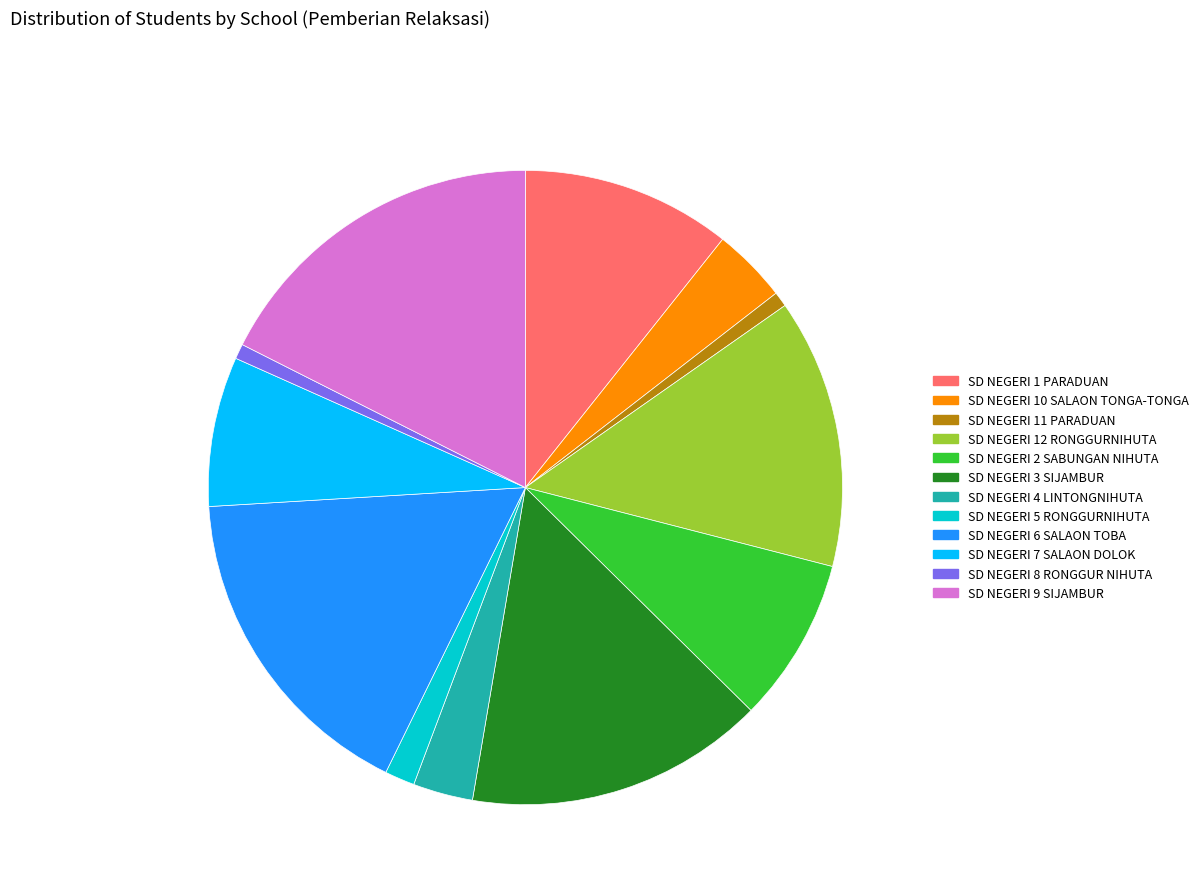

What is the largest slice in the pie chart?

SD NEGERI 9 SIJAMBUR